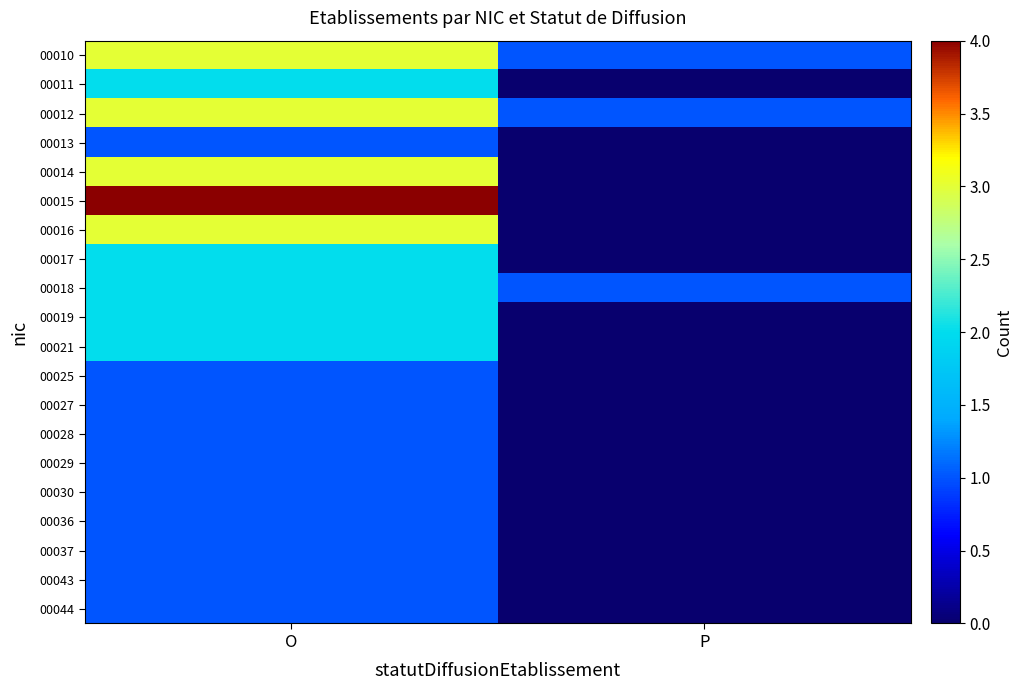

Between P and O, which is larger?

O